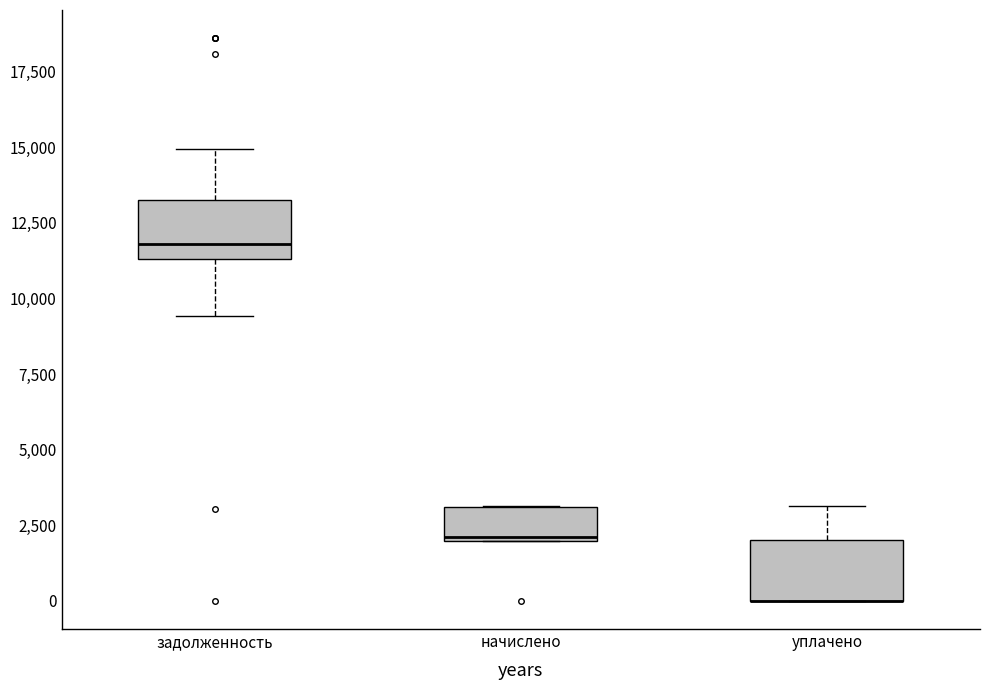

Reading left to right, transcribe this box plot: for each box, give where its median line is, the range the box spans, and where its two whiskers end, as read against the y-axis. The values are not printed on the chart, so give them approximately, as read against the axis.

задолженность: median 12000, box 11500 to 13500, whiskers 9500 to 15000
начислено: median 2000, box 2000 to 3000, whiskers 2000 to 3000
уплачено: median 0 (drawn on the box's lower edge), box 0 to 2000, whiskers 0 to 3000